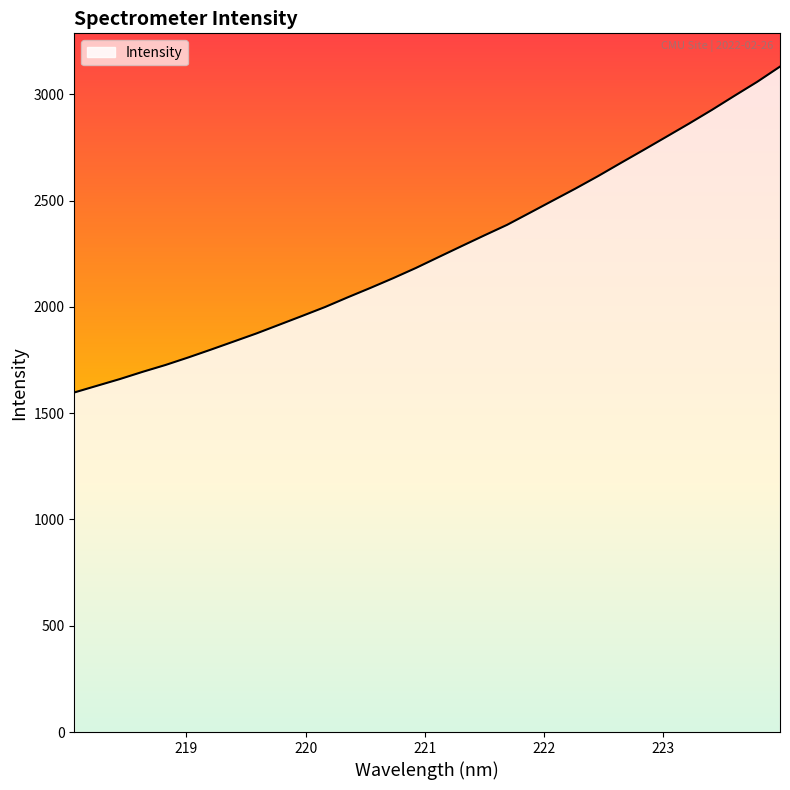

What is the greatest value displayed?

3130.8